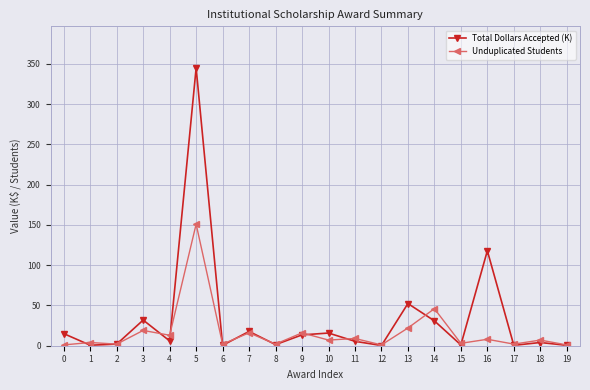

At which category is the sum across all series the highest?

5